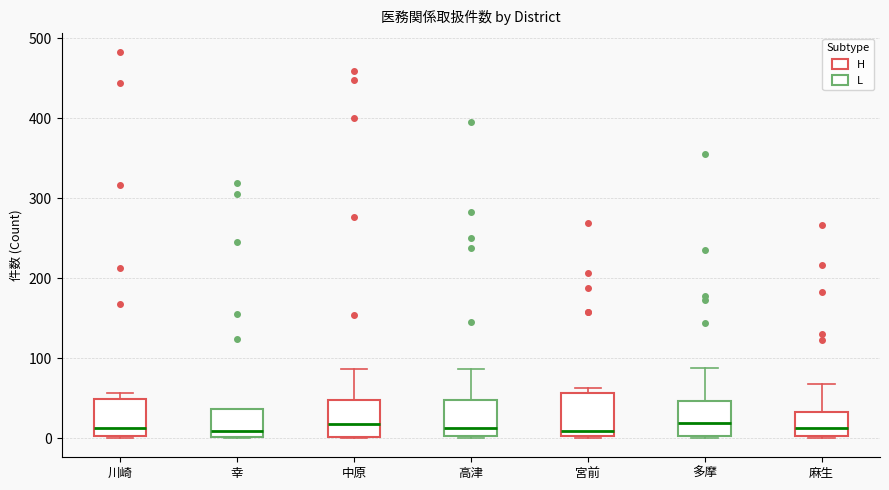

Reading left to right, read every box against the y-axis: the position of its median line, the range the box covers, and the ends of its whiskers. The values are not printed on the chart, so give them approximately, as read against the axis.

川崎: median 10, box 0 to 50, whiskers 0 to 60
幸: median 10, box 0 to 40, whiskers 0 to 40
中原: median 20, box 0 to 50, whiskers 0 to 90
高津: median 10, box 0 to 50, whiskers 0 to 90
宮前: median 10, box 0 to 60, whiskers 0 to 60 (just above the box's upper edge)
多摩: median 20, box 0 to 50, whiskers 0 to 90
麻生: median 10, box 0 to 30, whiskers 0 to 70